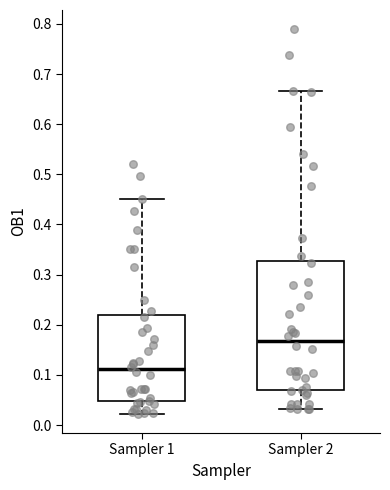

Comparing the boxes themselves (not the whiskers), which one is the tallest?

Sampler 2